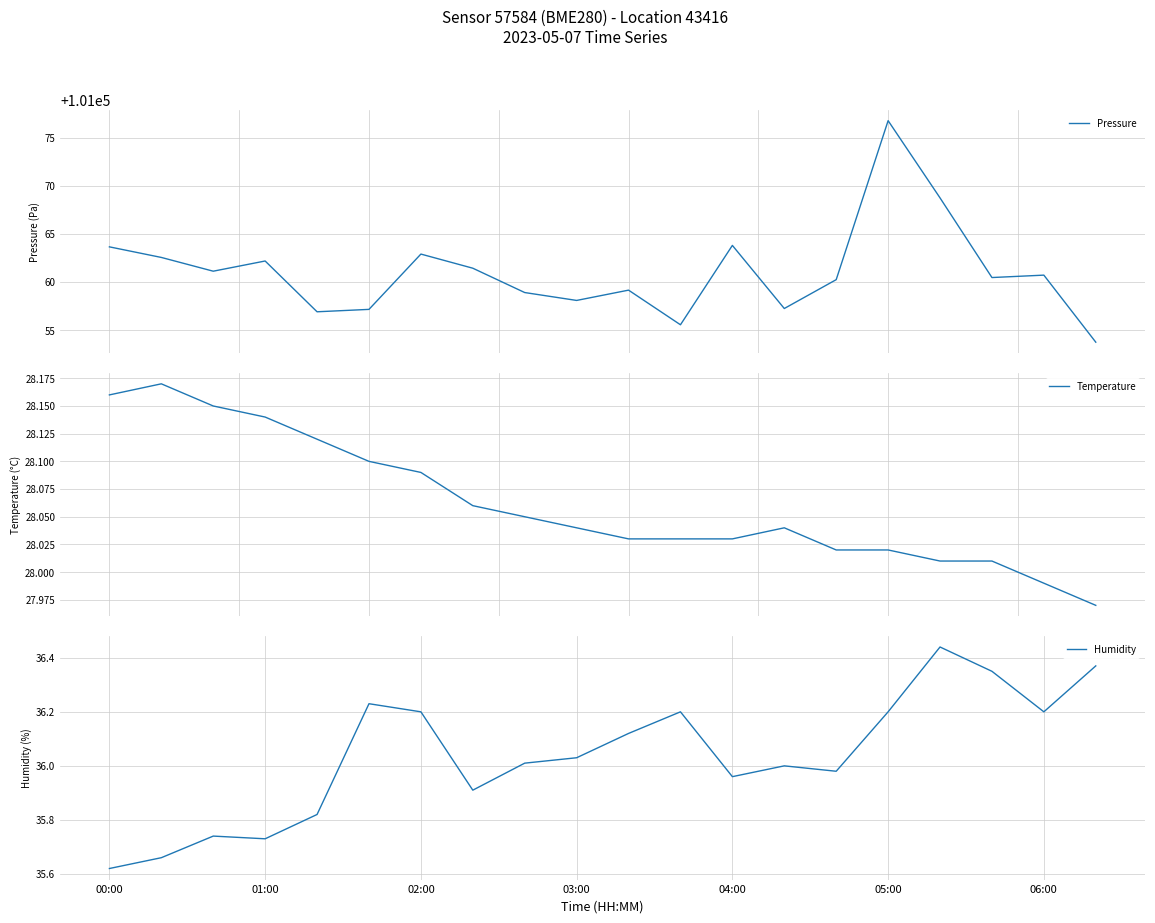

True or false: Humidity and Temperature intersect in this chart.

False